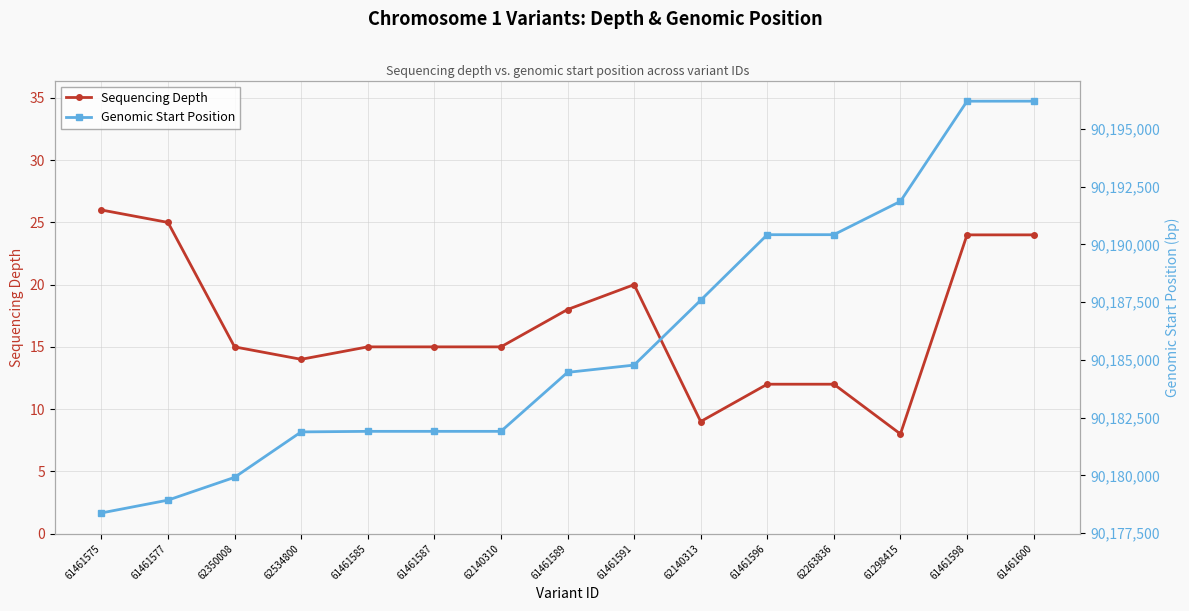

The value of Sequencing Depth at 61461598 is 31. True or false?

False